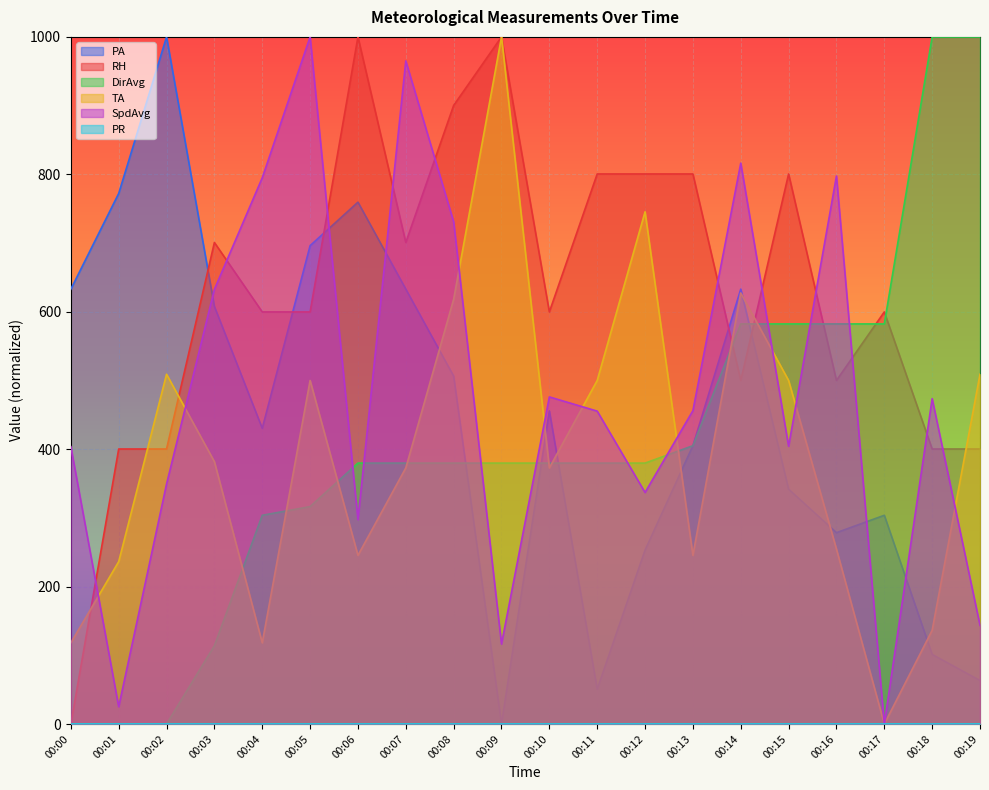

The RH series shows 400.3 at 00:01. True or false?

True